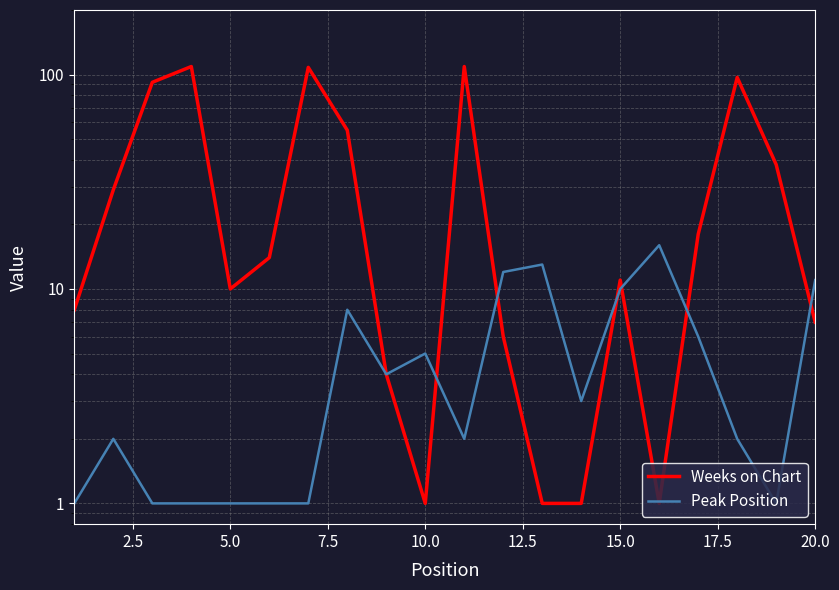

Reading left to right, what are all the values shown in this chart?

Weeks on Chart: 8	29	92	109	10	14	108	55	4	1	109	6	1	1	11	1	18	97	38	7
Peak Position: 1	2	1	1	1	1	1	8	4	5	2	12	13	3	10	16	6	2	1	11